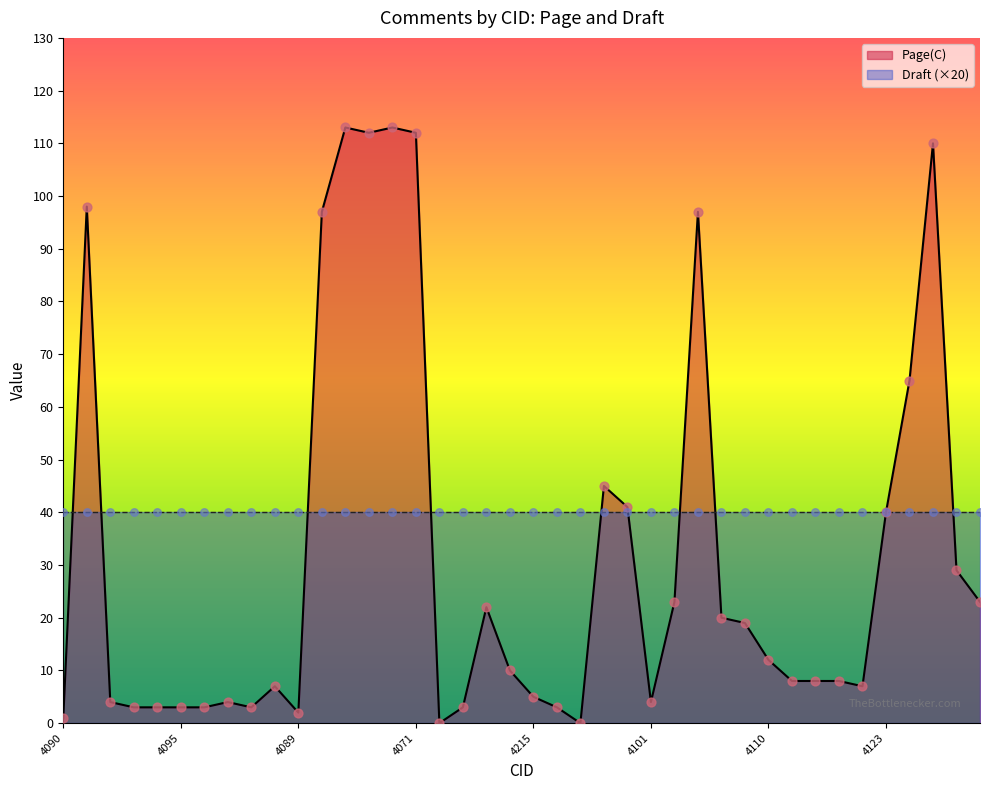

What is the change in value from 4095 to 4196?

-3